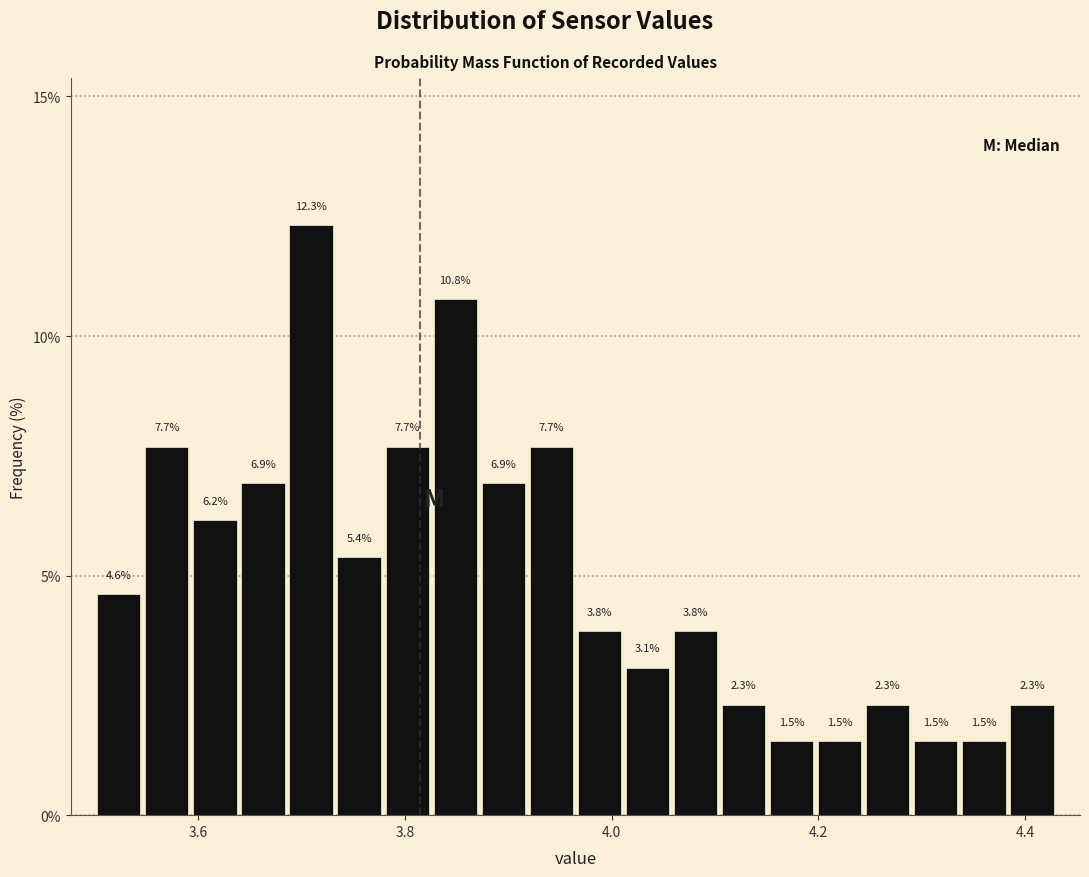

Read against the x-axis, roughly where is the centre of the tallest bar?

3.70